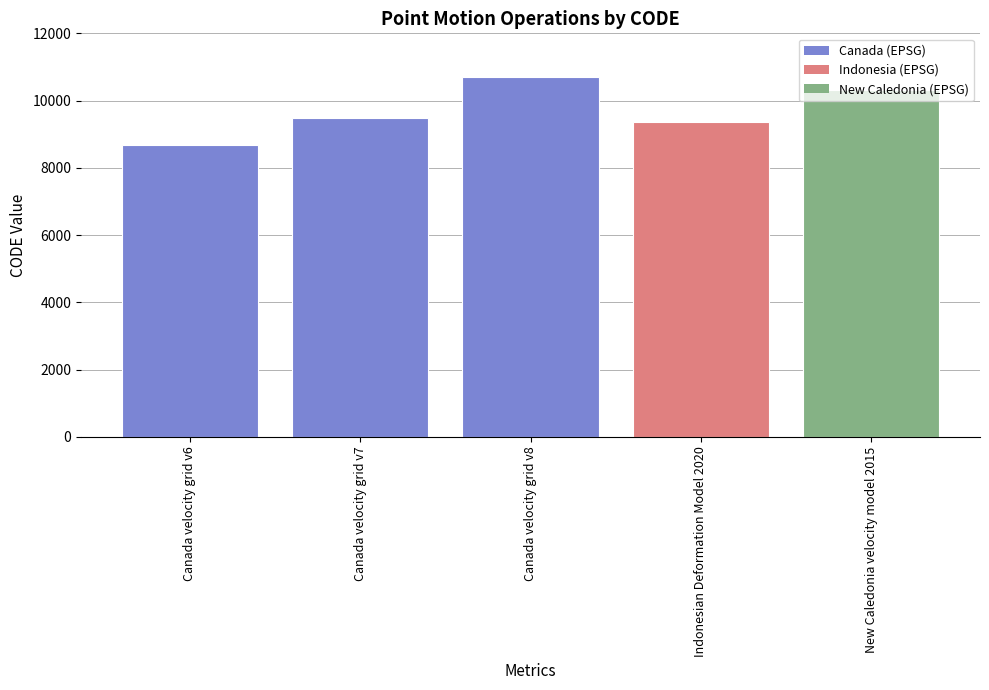

What position from the left is Canada velocity grid v8?

3